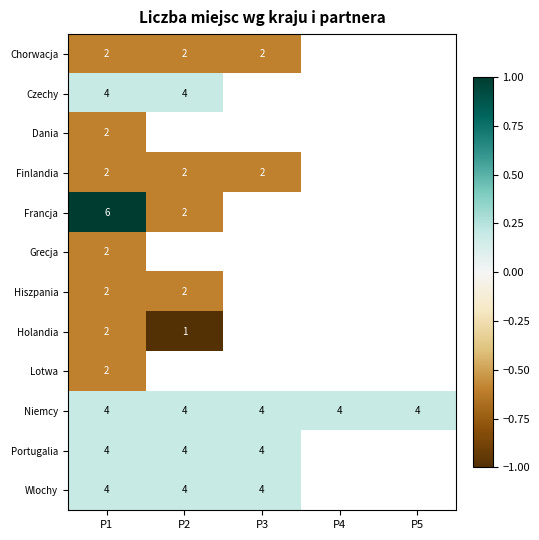

At which category is the sum across all series the highest?

P1